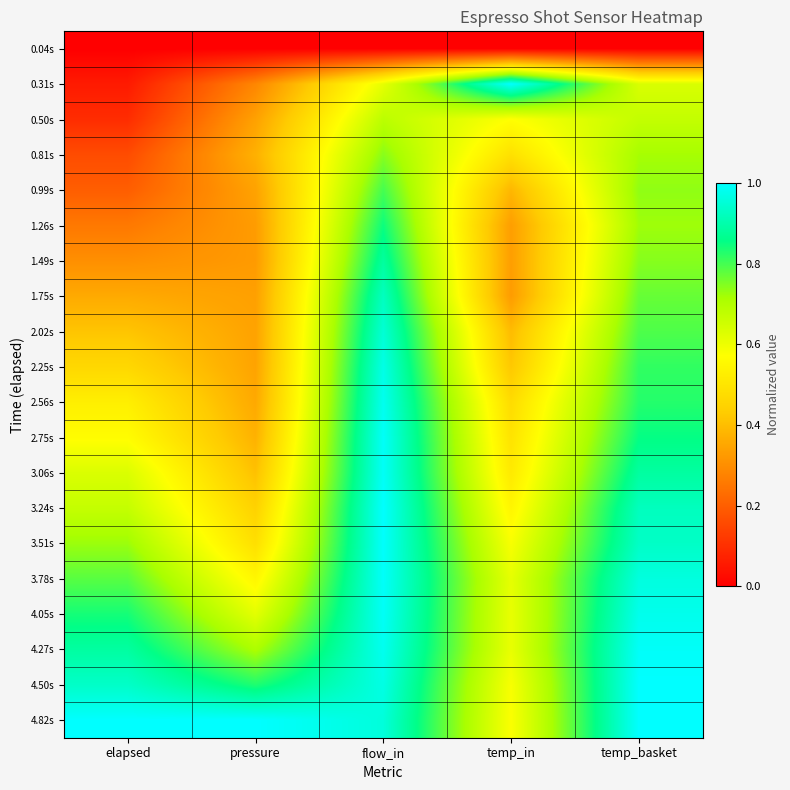

Which series has the largest total across all categories?

4.82s